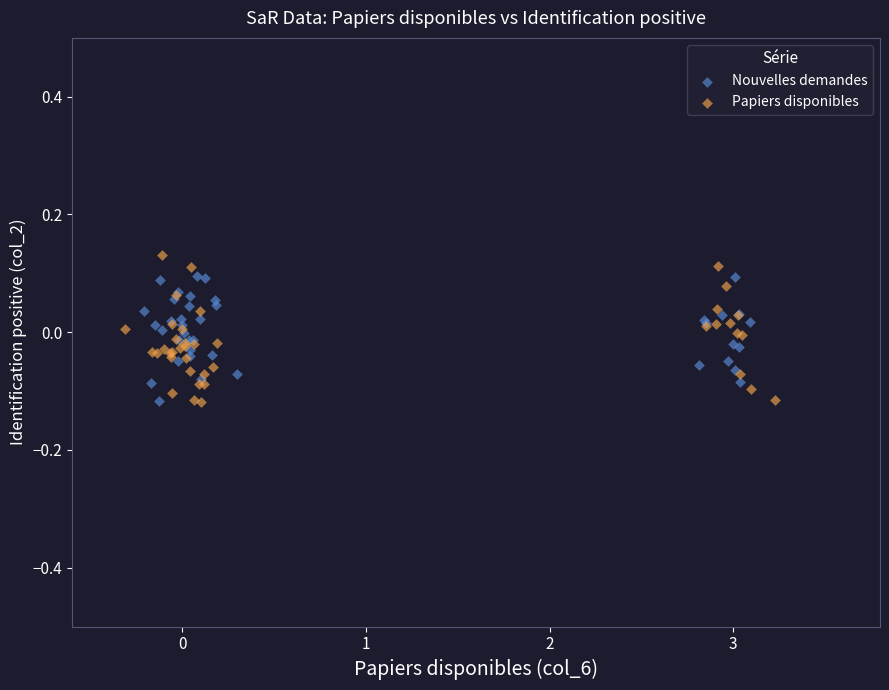

What are all the series names shown in the legend?

Nouvelles demandes, Papiers disponibles